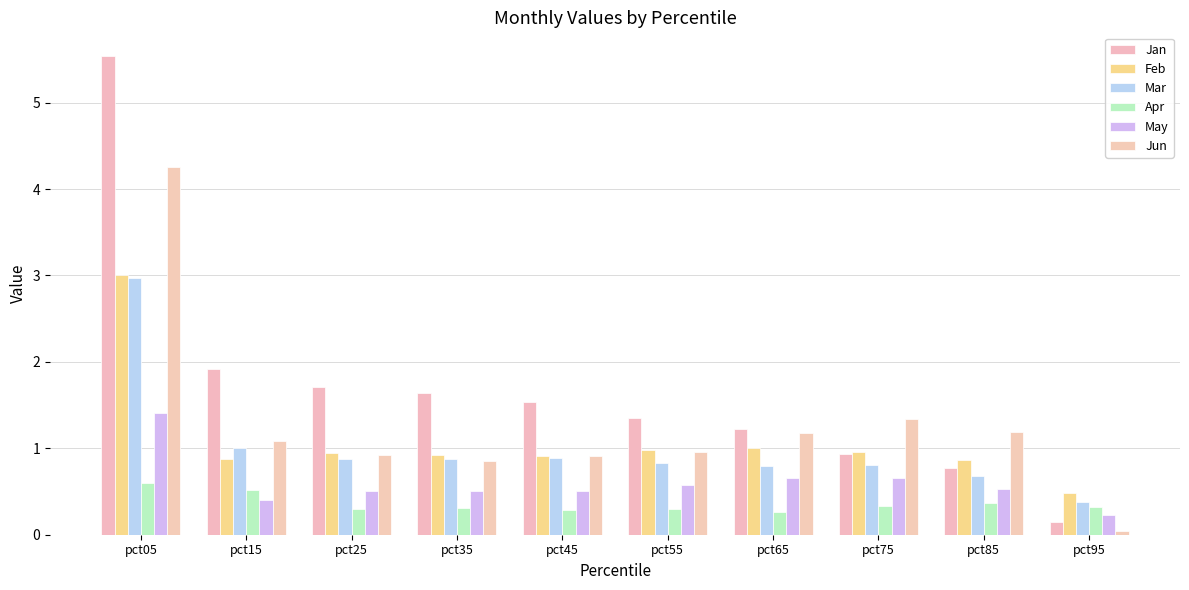

What is the average value of the Mar series?

1.0